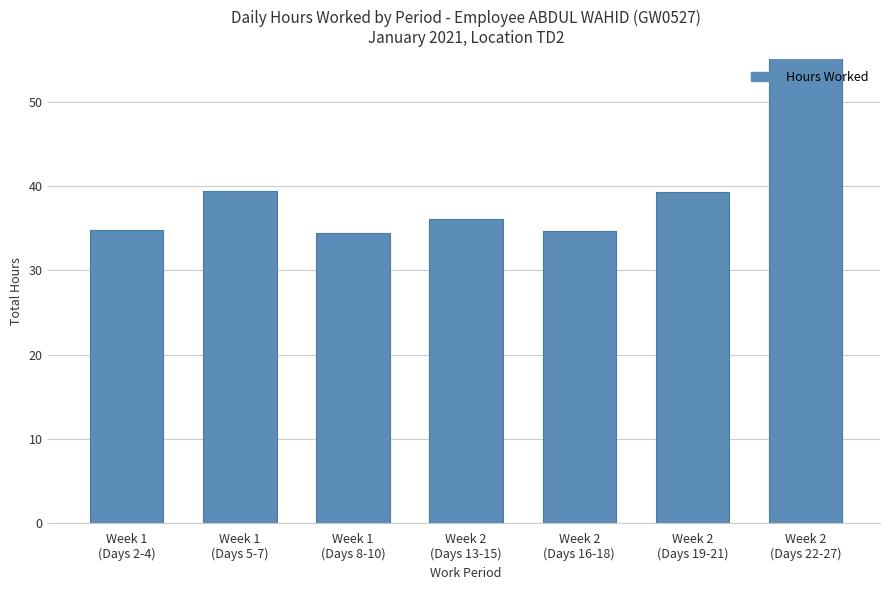

Approximately how many times larger is the value at Week 2
(Days 22-27) compared to Week 2
(Days 16-18)?

2.1